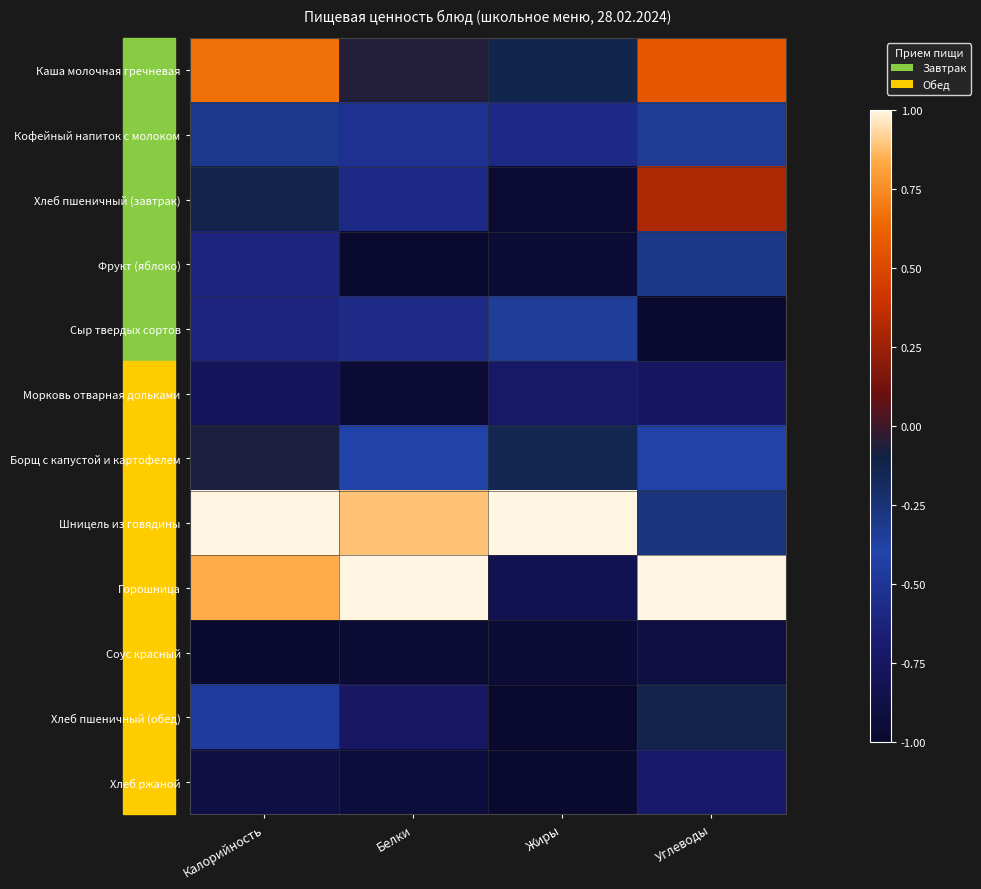

Reading left to right, transcribe all the data shown in this chart.

Каша молочная гречневая: Калорийность=0.7	Белки=-0.1	Жиры=-0.1	Углеводы=0.6
Кофейный напиток с молоком: Калорийность=-0.3	Белки=-0.5	Жиры=-0.6	Углеводы=-0.3
Хлеб пшеничный (завтрак): Калорийность=-0.1	Белки=-0.6	Жиры=-1.0	Углеводы=0.3
Фрукт (яблоко): Калорийность=-0.6	Белки=-1.0	Жиры=-1.0	Углеводы=-0.3
Сыр твердых сортов: Калорийность=-0.6	Белки=-0.6	Жиры=-0.3	Углеводы=-1.0
Морковь отварная дольками: Калорийность=-0.8	Белки=-1.0	Жиры=-0.7	Углеводы=-0.8
Борщ с капустой и картофелем: Калорийность=-0.1	Белки=-0.4	Жиры=-0.1	Углеводы=-0.4
Шницель из говядины: Калорийность=1.0	Белки=0.9	Жиры=1.0	Углеводы=-0.3
Горошница: Калорийность=0.8	Белки=1.0	Жиры=-0.8	Углеводы=1.0
Соус красный: Калорийность=-1.0	Белки=-1.0	Жиры=-1.0	Углеводы=-0.9
Хлеб пшеничный (обед): Калорийность=-0.5	Белки=-0.7	Жиры=-1.0	Углеводы=-0.1
Хлеб ржаной: Калорийность=-0.9	Белки=-0.9	Жиры=-1.0	Углеводы=-0.7